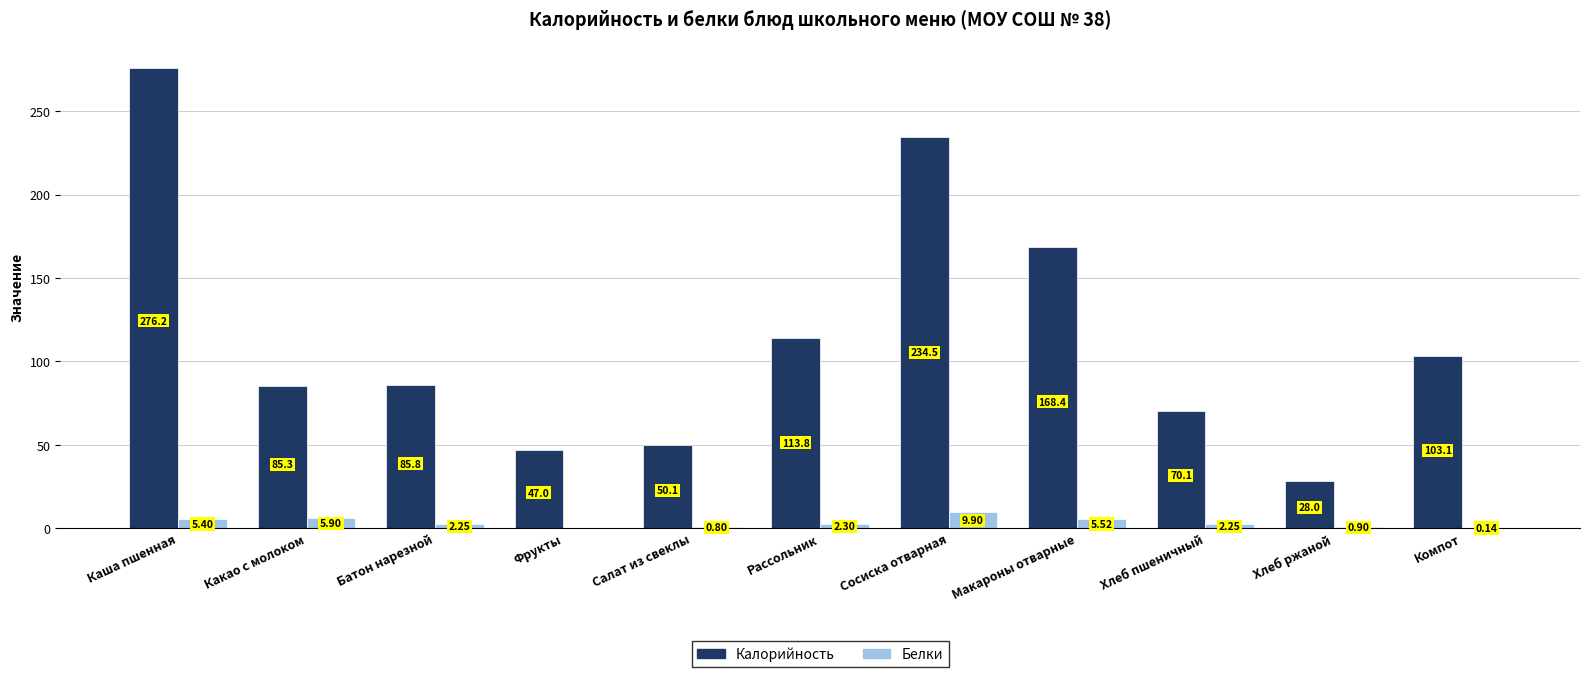

At which label does Белки reach its peak?

Сосиска отварная